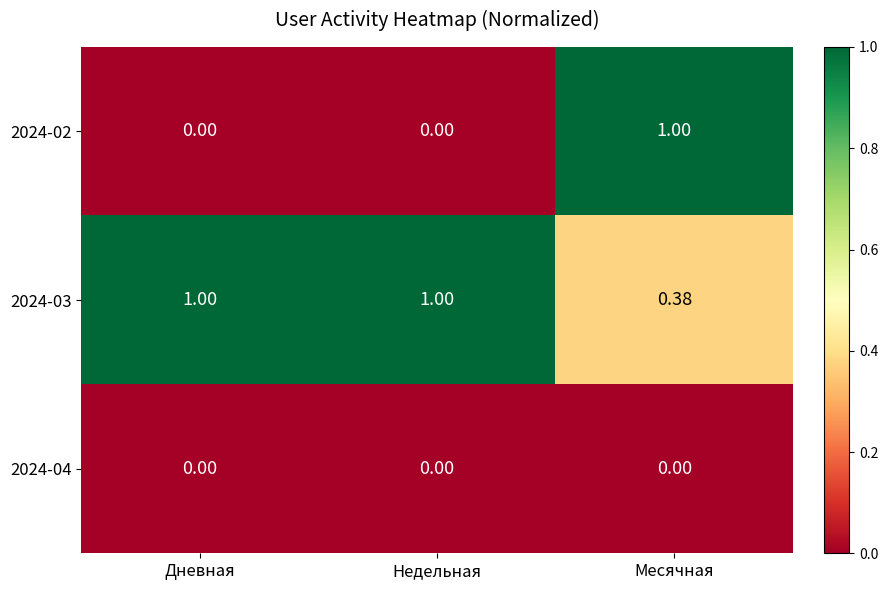

At how many categories does at least one series exceed 0?

3